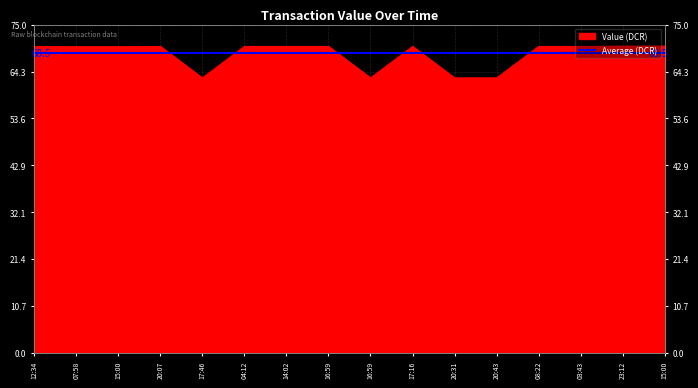

How many lines are shown in the chart?

1